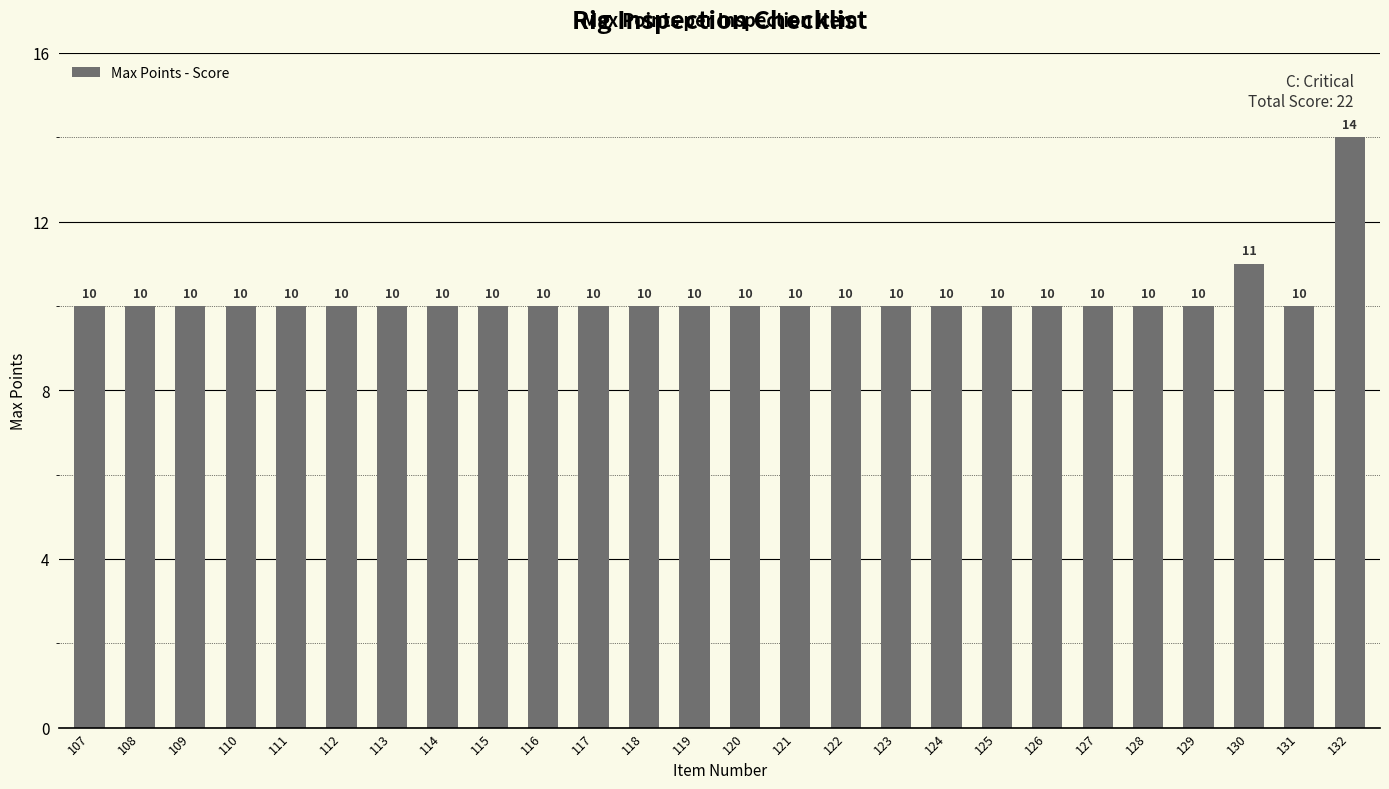

Are the bars horizontal?

No